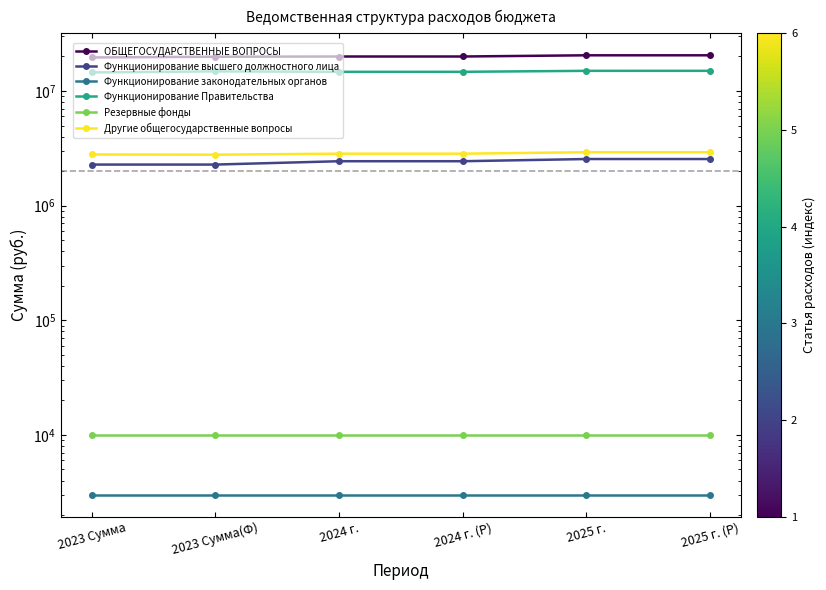

Reading right to left, what are all the values shown in this chart?

ОБЩЕГОСУДАРСТВЕННЫЕ ВОПРОСЫ: 2025 г. (Р)=20482704.7	2025 г.=20479184.7	2024 г. (Р)=19994568.5	2024 г.=19991048.5	2023 Сумма(Ф)=19901234.1	2023 Сумма=19609714.1
Функционирование высшего должностного лица: 2025 г. (Р)=2550000.0	2025 г.=2550000.0	2024 г. (Р)=2440000.0	2024 г.=2440000.0	2023 Сумма(Ф)=2282000.0	2023 Сумма=2282000.0
Функционирование законодательных органов: 2025 г. (Р)=3000.0	2025 г.=3000.0	2024 г. (Р)=3000.0	2024 г.=3000.0	2023 Сумма(Ф)=3000.0	2023 Сумма=3000.0
Функционирование Правительства: 2025 г. (Р)=14995520.0	2025 г.=14992000.0	2024 г. (Р)=14702020.0	2024 г.=14698500.0	2023 Сумма(Ф)=14823783.3	2023 Сумма=14520263.3
Резервные фонды: 2025 г. (Р)=10000.0	2025 г.=10000.0	2024 г. (Р)=10000.0	2024 г.=10000.0	2023 Сумма(Ф)=10000.0	2023 Сумма=10000.0
Другие общегосударственные вопросы: 2025 г. (Р)=2924184.7	2025 г.=2924184.7	2024 г. (Р)=2839548.5	2024 г.=2839548.5	2023 Сумма(Ф)=2782450.8	2023 Сумма=2794450.8